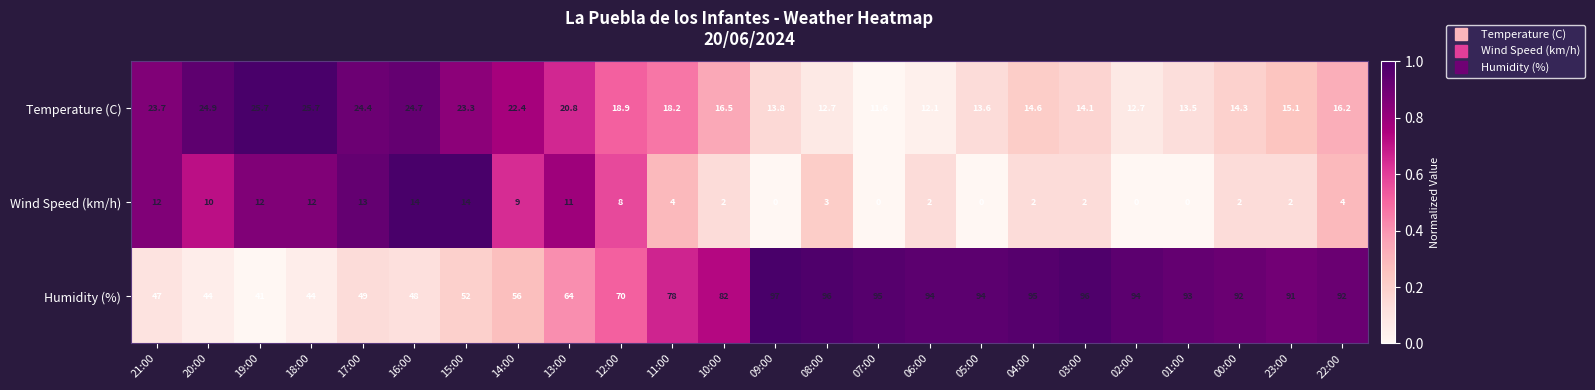

What is the maximum value for Wind Speed (km/h)?

14.0